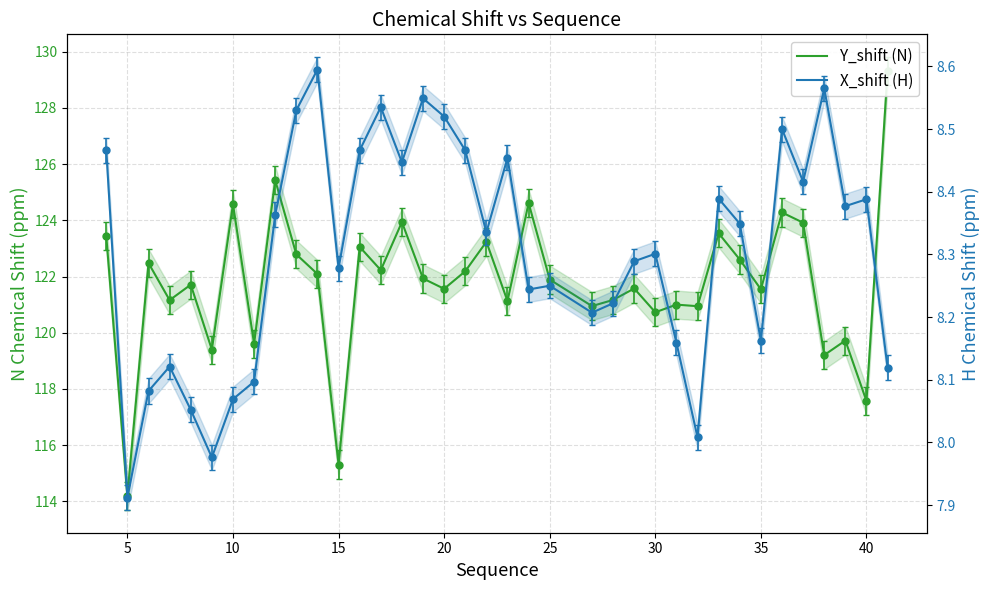

Is it true that X_shift (H) equals 11.4 at 17?

False